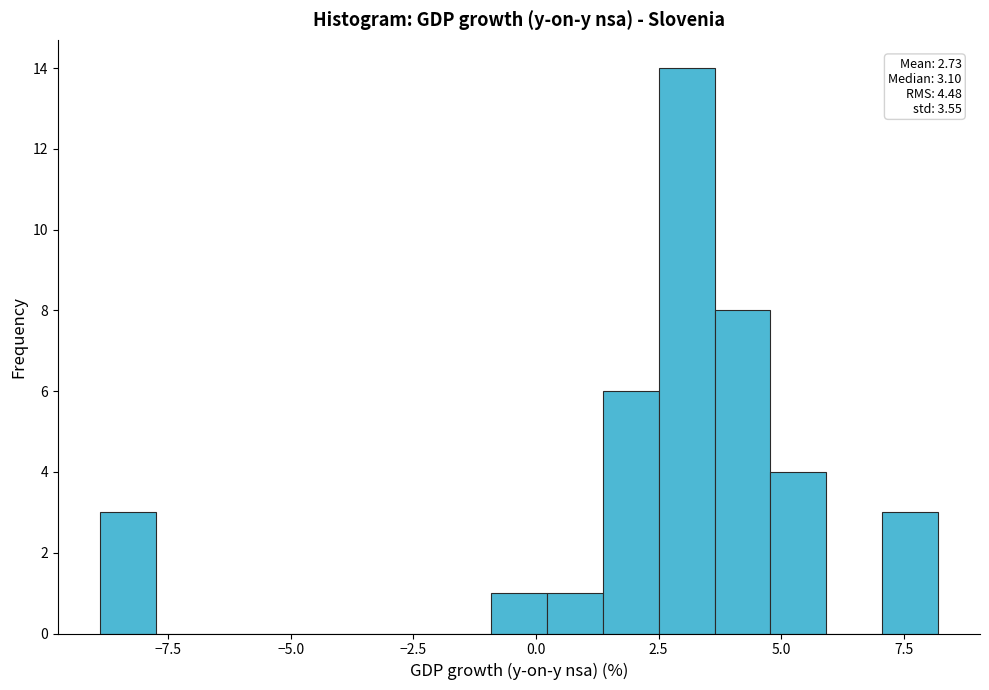

Read against the x-axis, roughly where is the centre of the tallest bar?

3.0